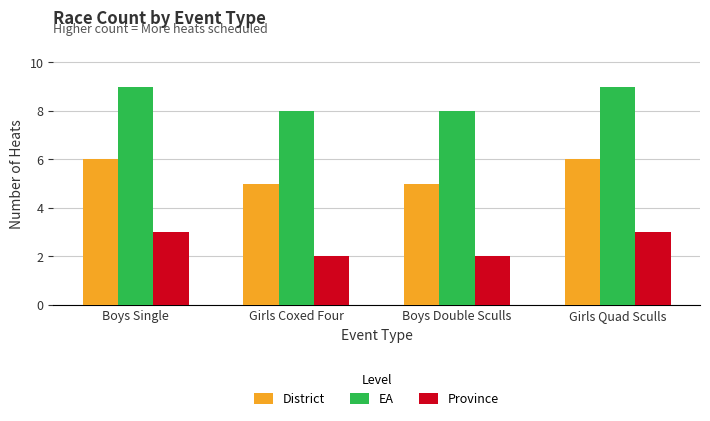

What is the value of the Province bar at the 4th from the left?

3